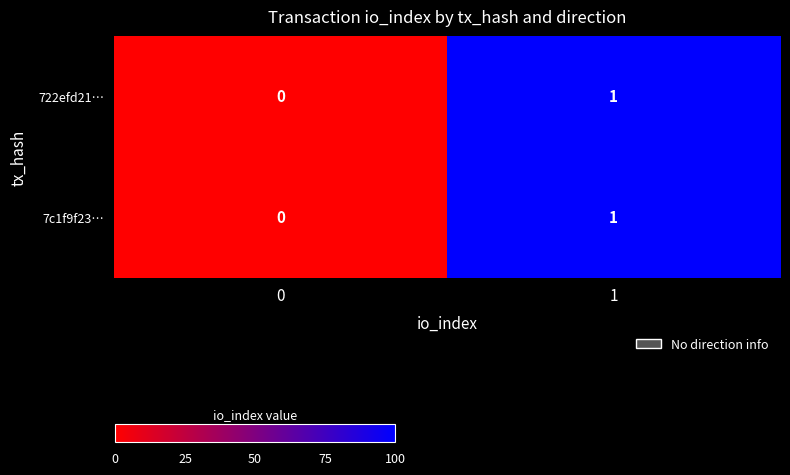

Reading left to right, list all the values displayed in this chart.

722efd21…: 0=0	1=1
7c1f9f23…: 0=0	1=1